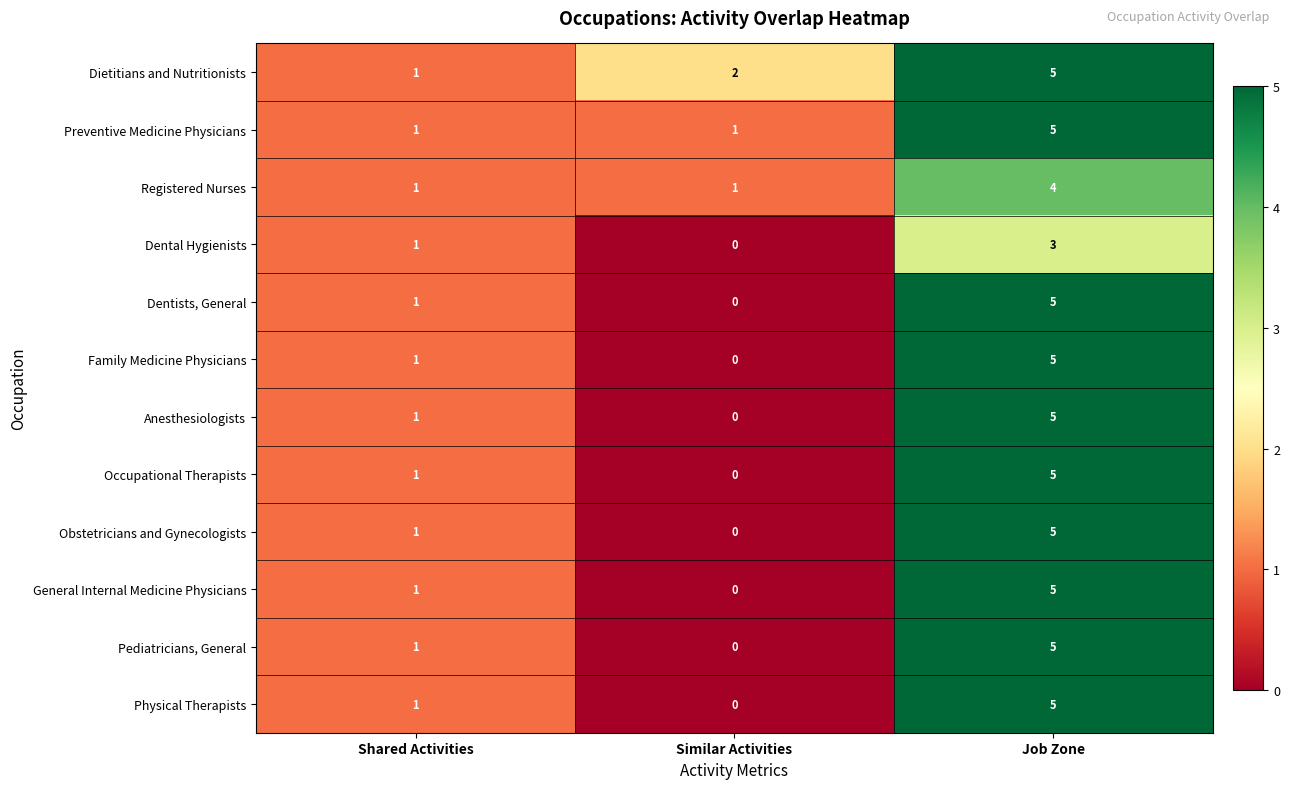

At which label is Dental Hygienists closest to 1?

Shared Activities